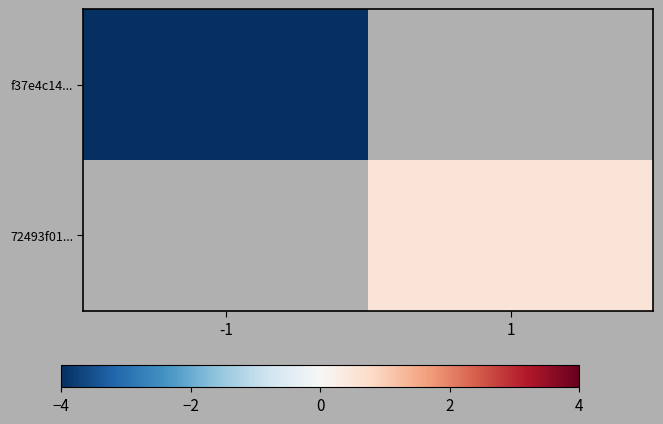

Rank the series by their maximum value, from lowest to highest.

f37e4c14..., 72493f01...